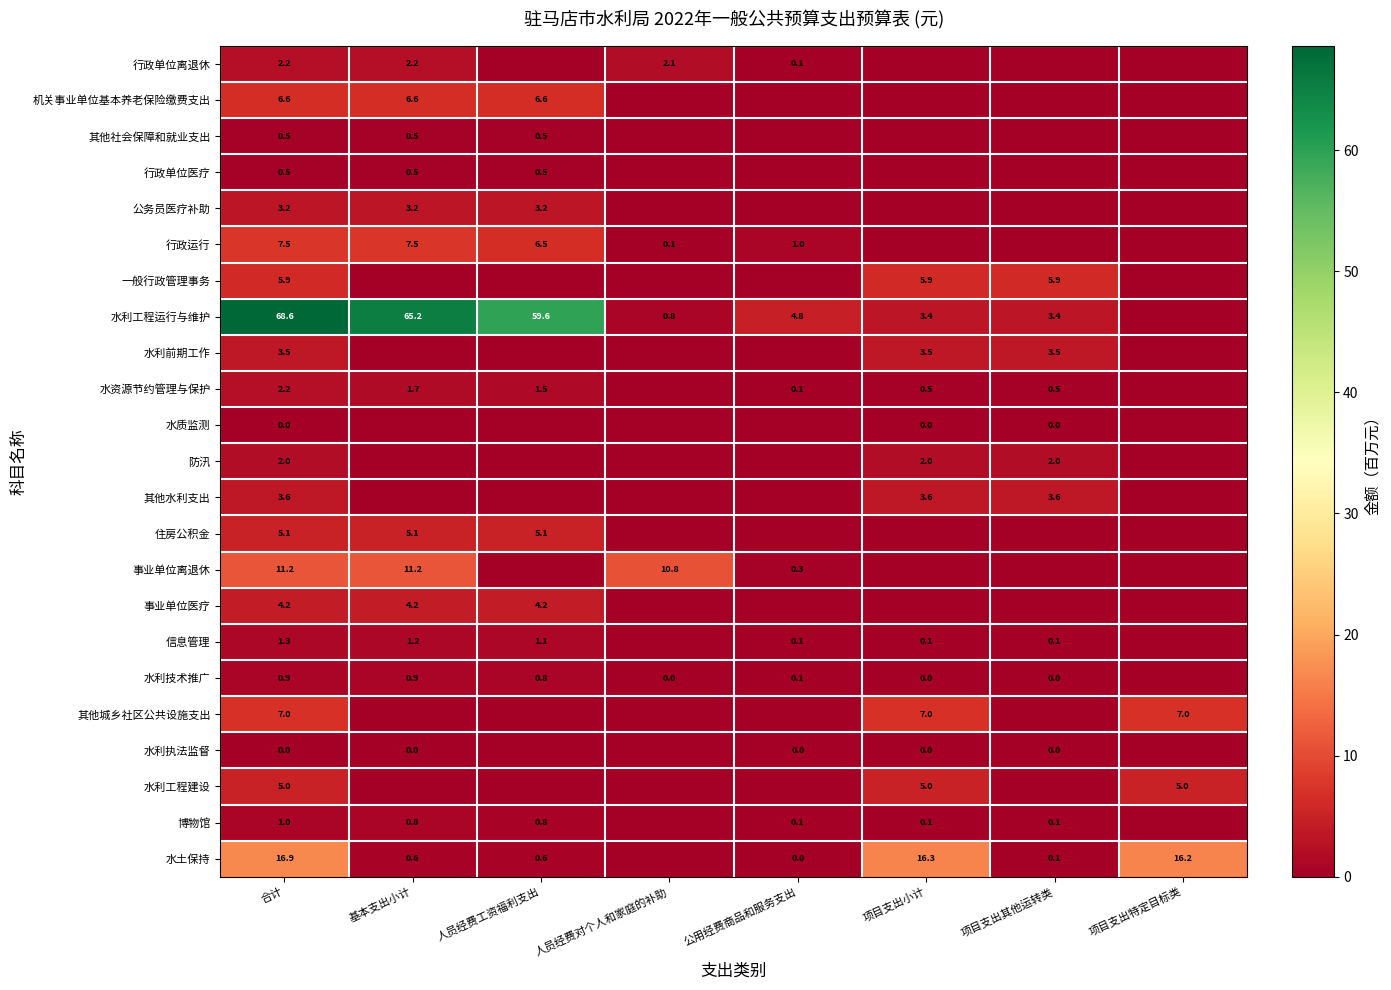

What is the sum of the 行政单位医疗 values at 基本支出小计 and 合计?

1.0